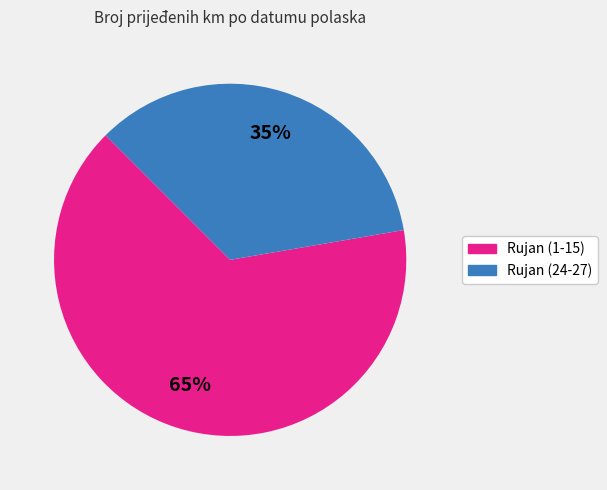

To the nearest percent, what is the average slice percentage?

50%